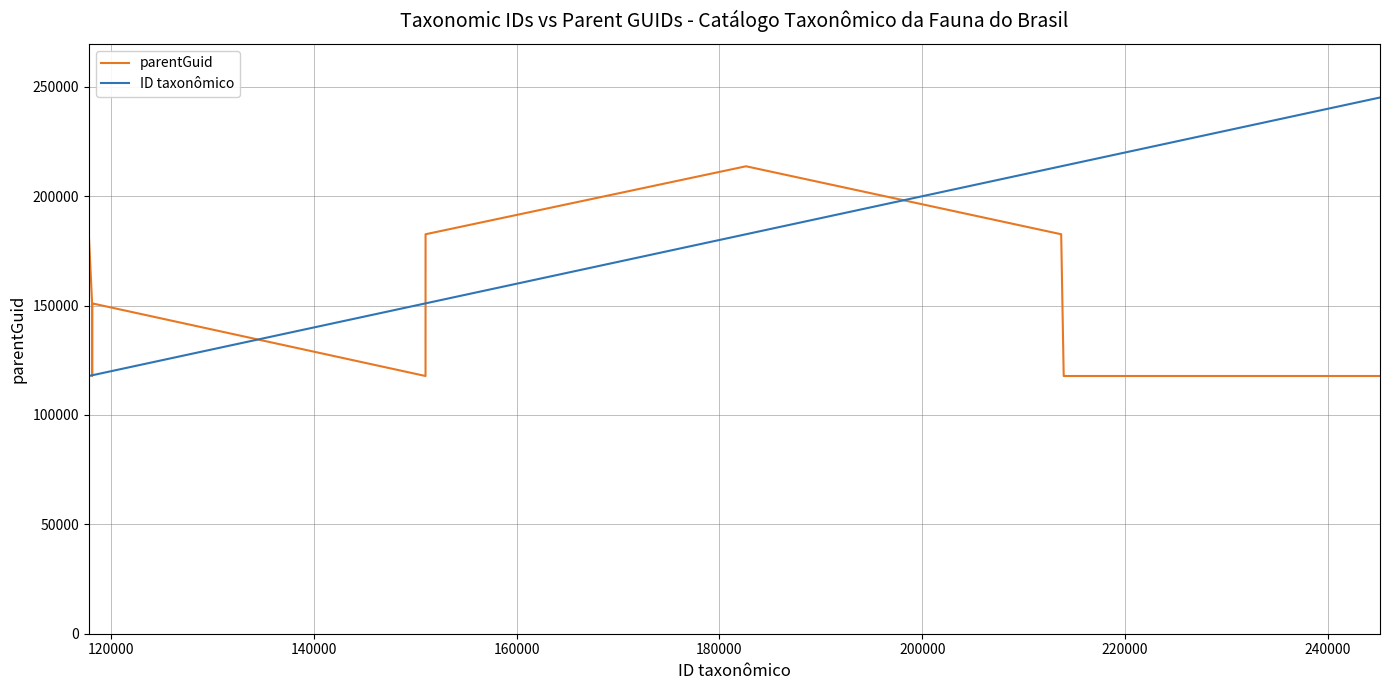

Which series has the largest range (max minus min)?

ID taxonômico